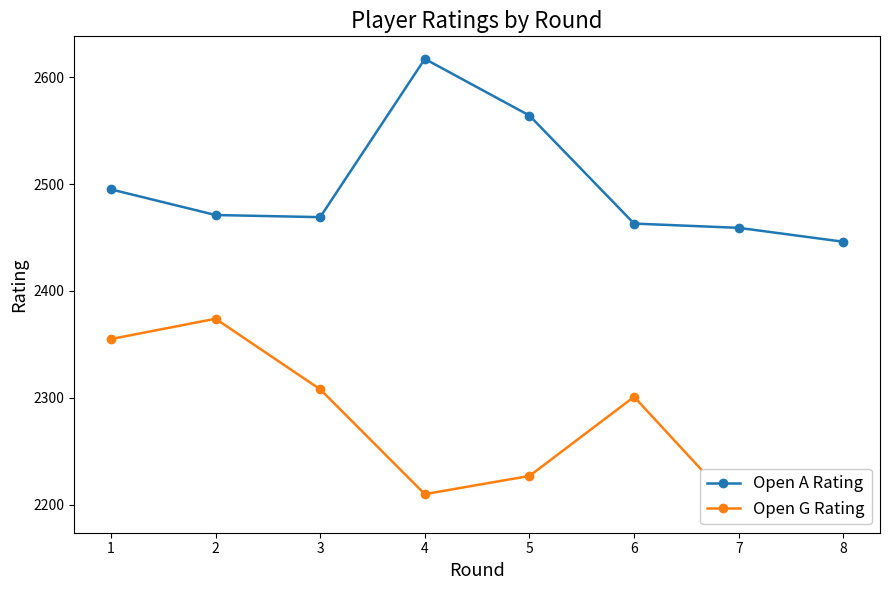

In Open A Rating, how many points are lower than both neighbors (excluding endpoints)?

1